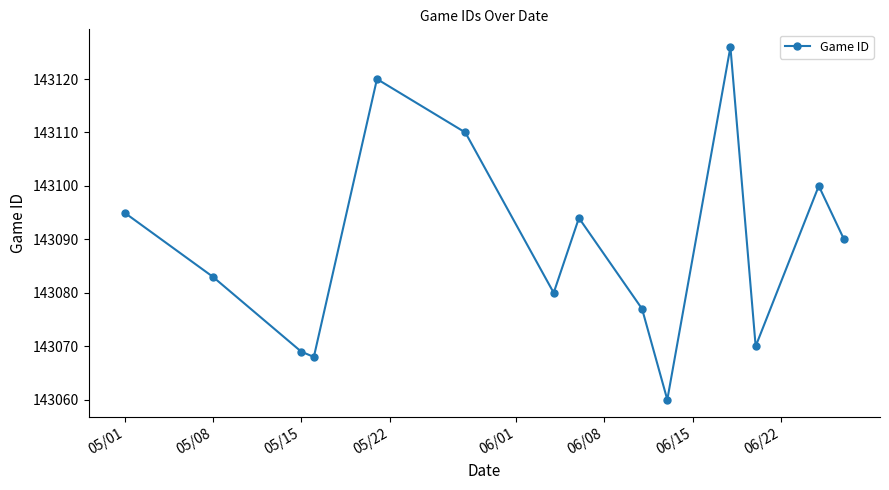

How many data points are less than 143090?

7